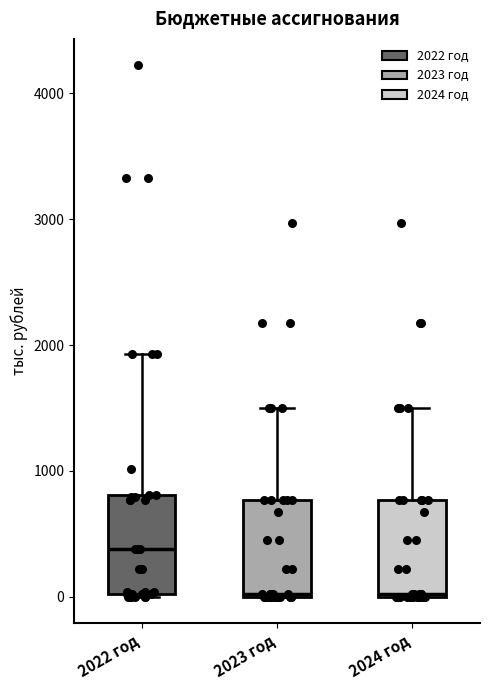

Reading left to right, transcribe this box plot: for each box, give where its median line is, the range the box spans, and where its two whiskers end, as read against the y-axis. The values are not printed on the chart, so give them approximately, as read against the axis.

2022 год: median 400, box 0 to 800, whiskers 0 to 1900
2023 год: median 0, box 0 to 800, whiskers 0 to 1500
2024 год: median 0, box 0 to 800, whiskers 0 to 1500